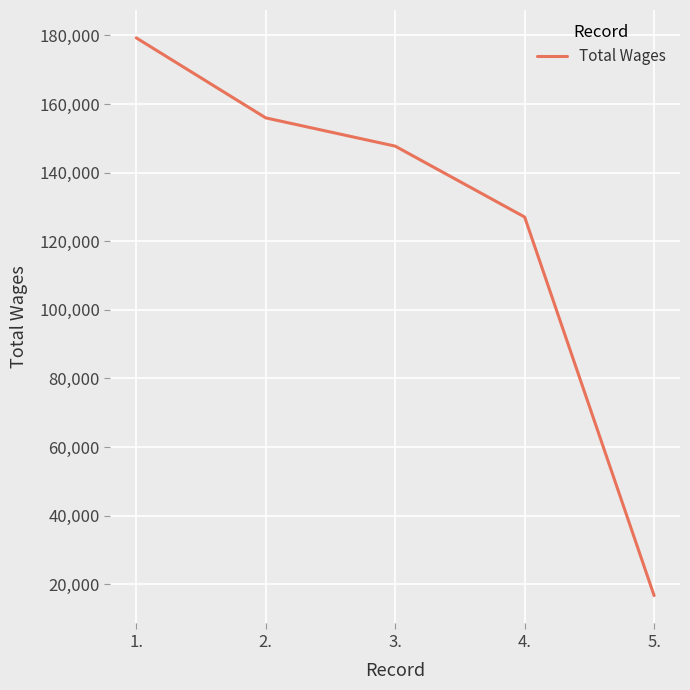

What is the maximum value shown in the chart?

179257